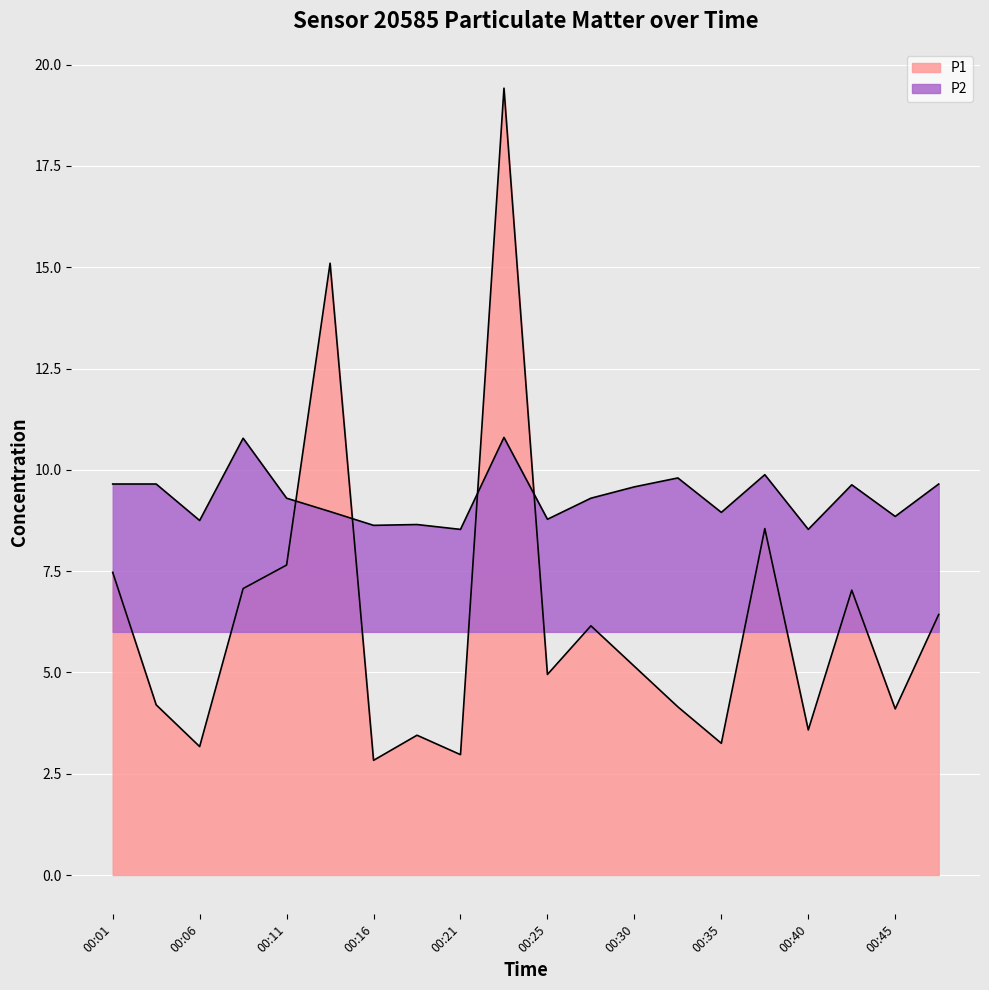

Which series has the largest total across all categories?

P2